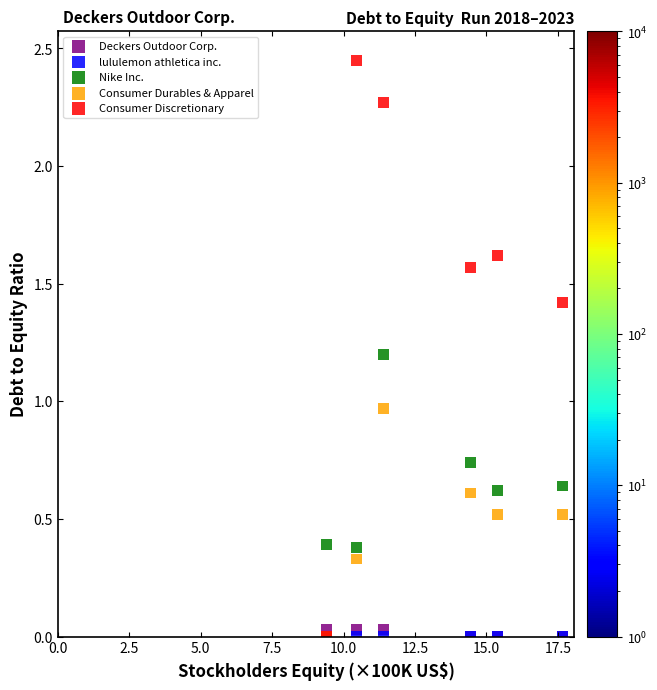

Which series reaches the maximum Y coordinate?

Consumer Discretionary